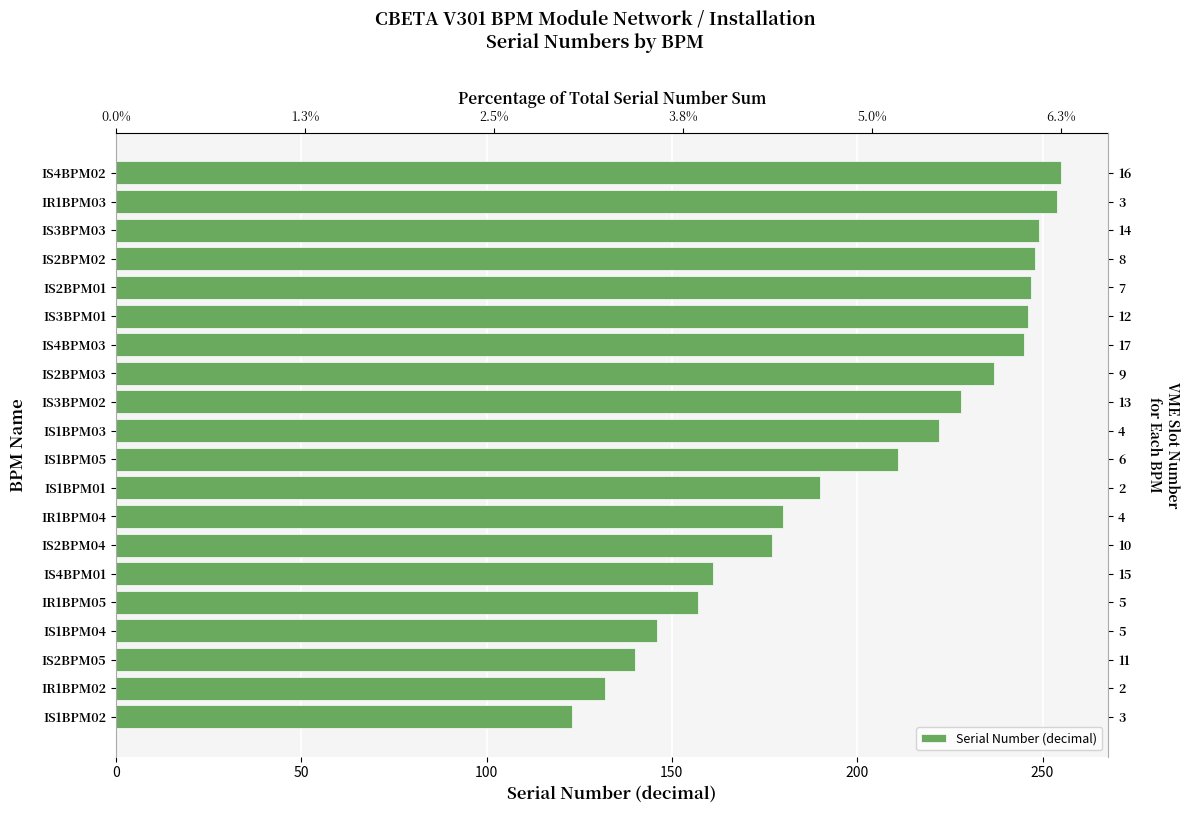

Count the number of categories in the chart.

20